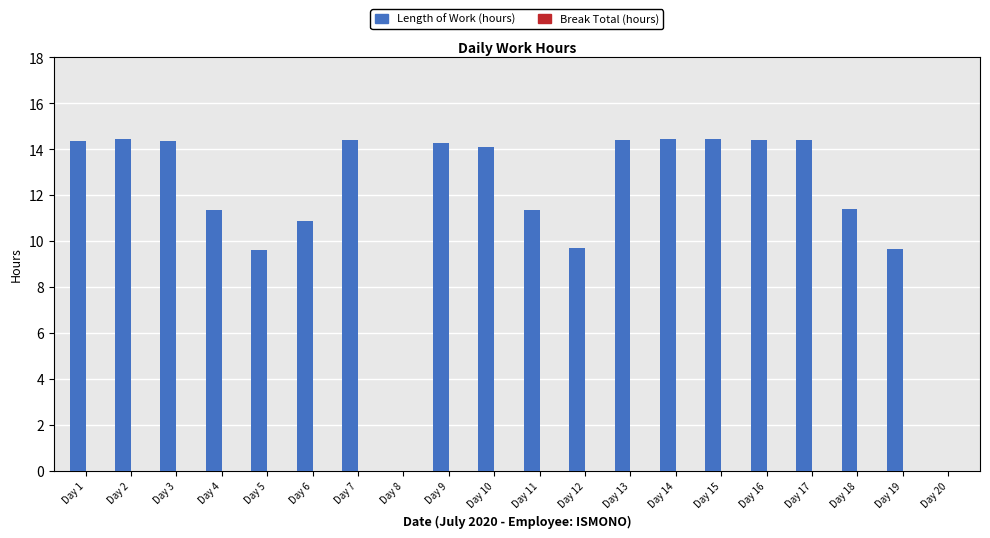

What is the sum of the values at Day 6 and Day 4?

22.2